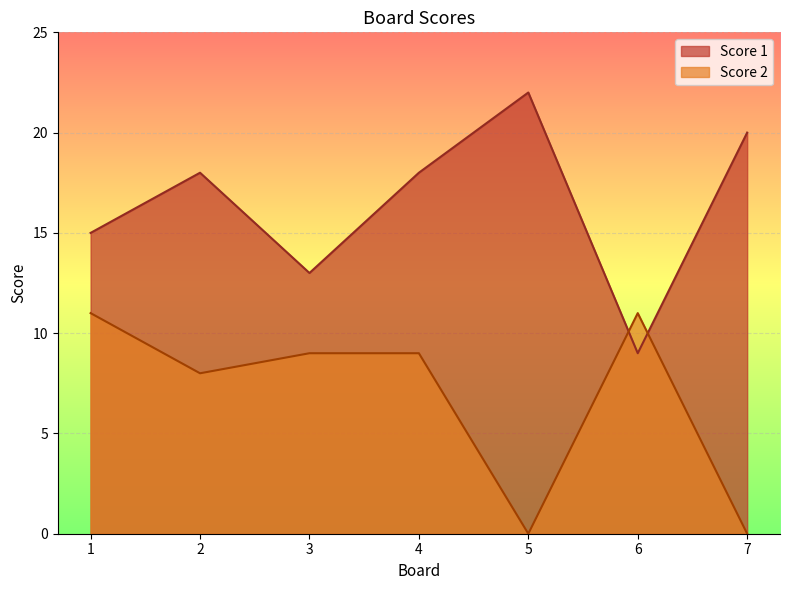

At how many categories does at least one series exceed 1?

7